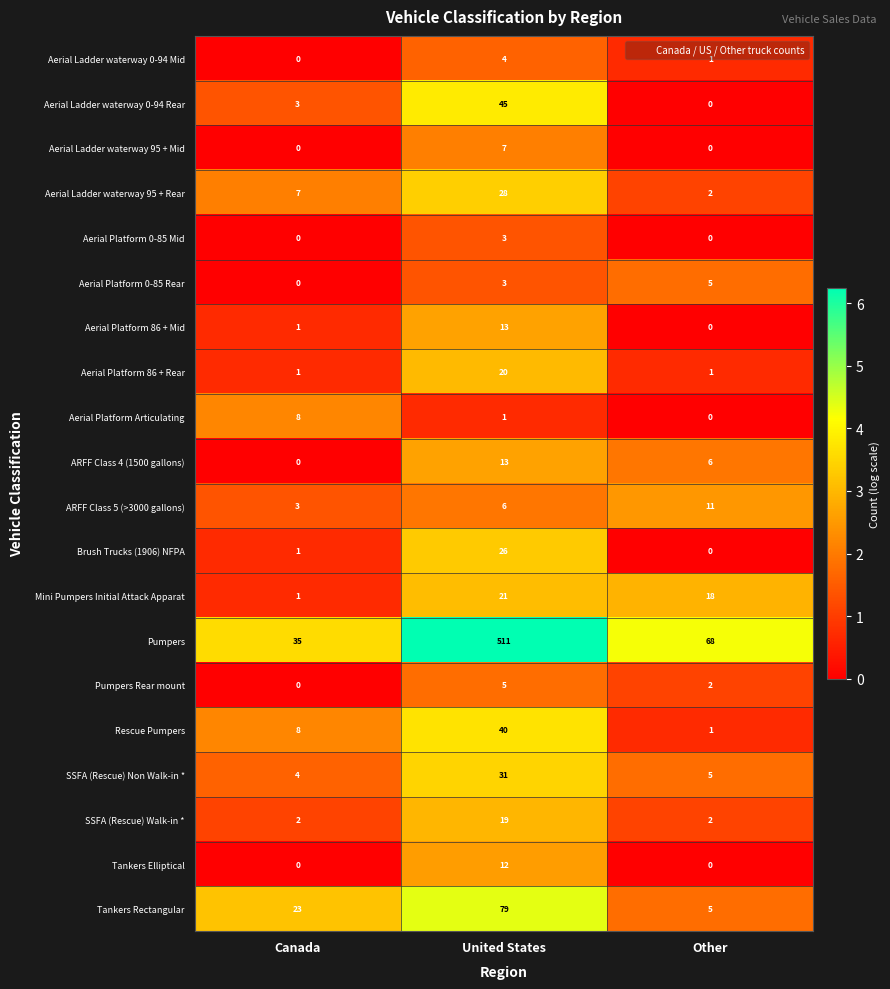

What is the maximum value shown in the chart?

511